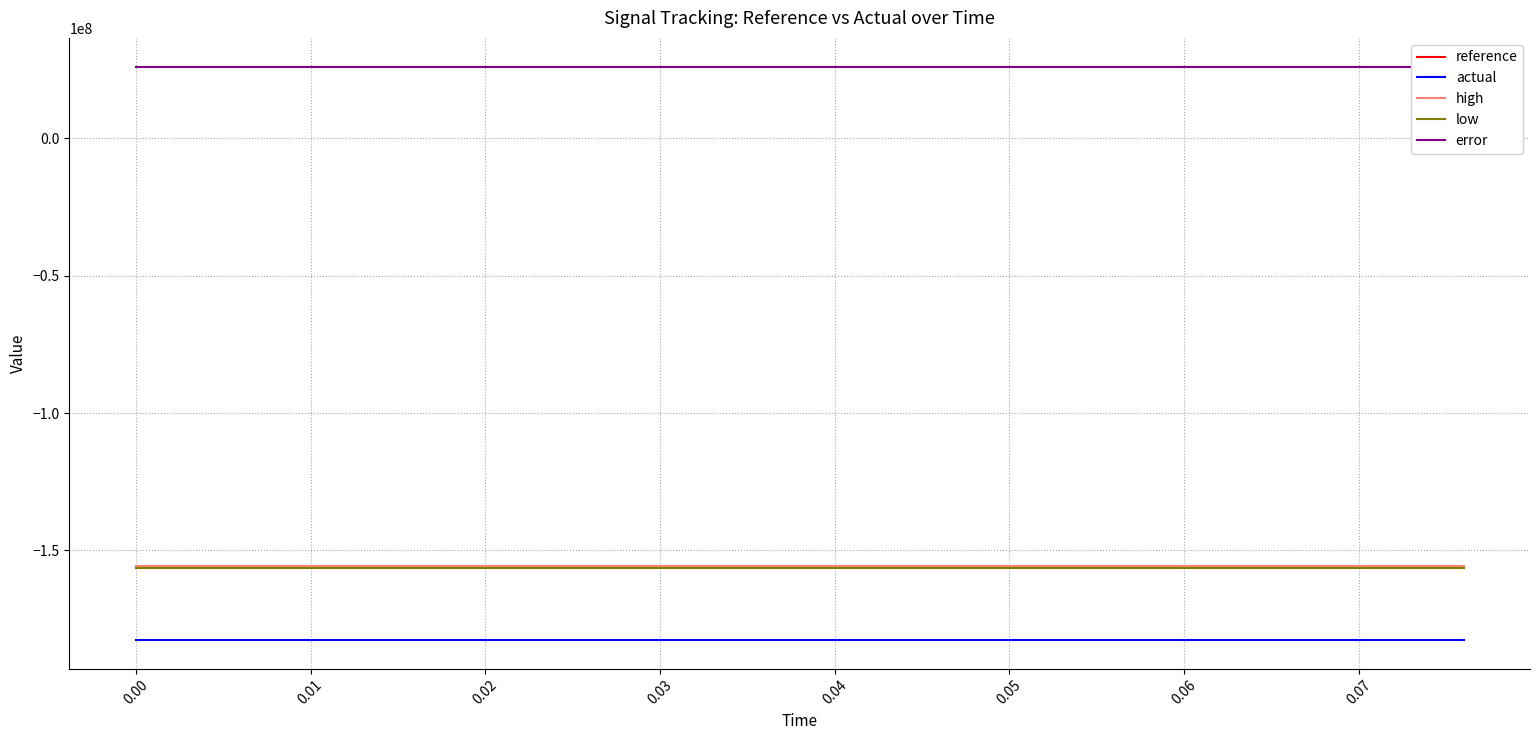

What is the lowest value of the high series?

-155532000.0